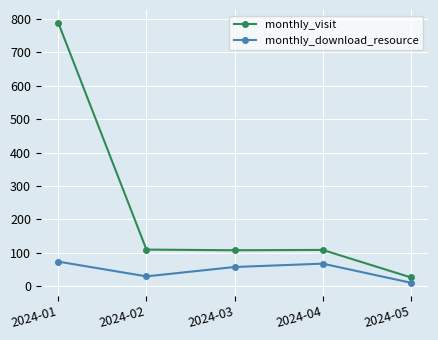

What is the value of the monthly_visit point at the 3rd from the left?

108